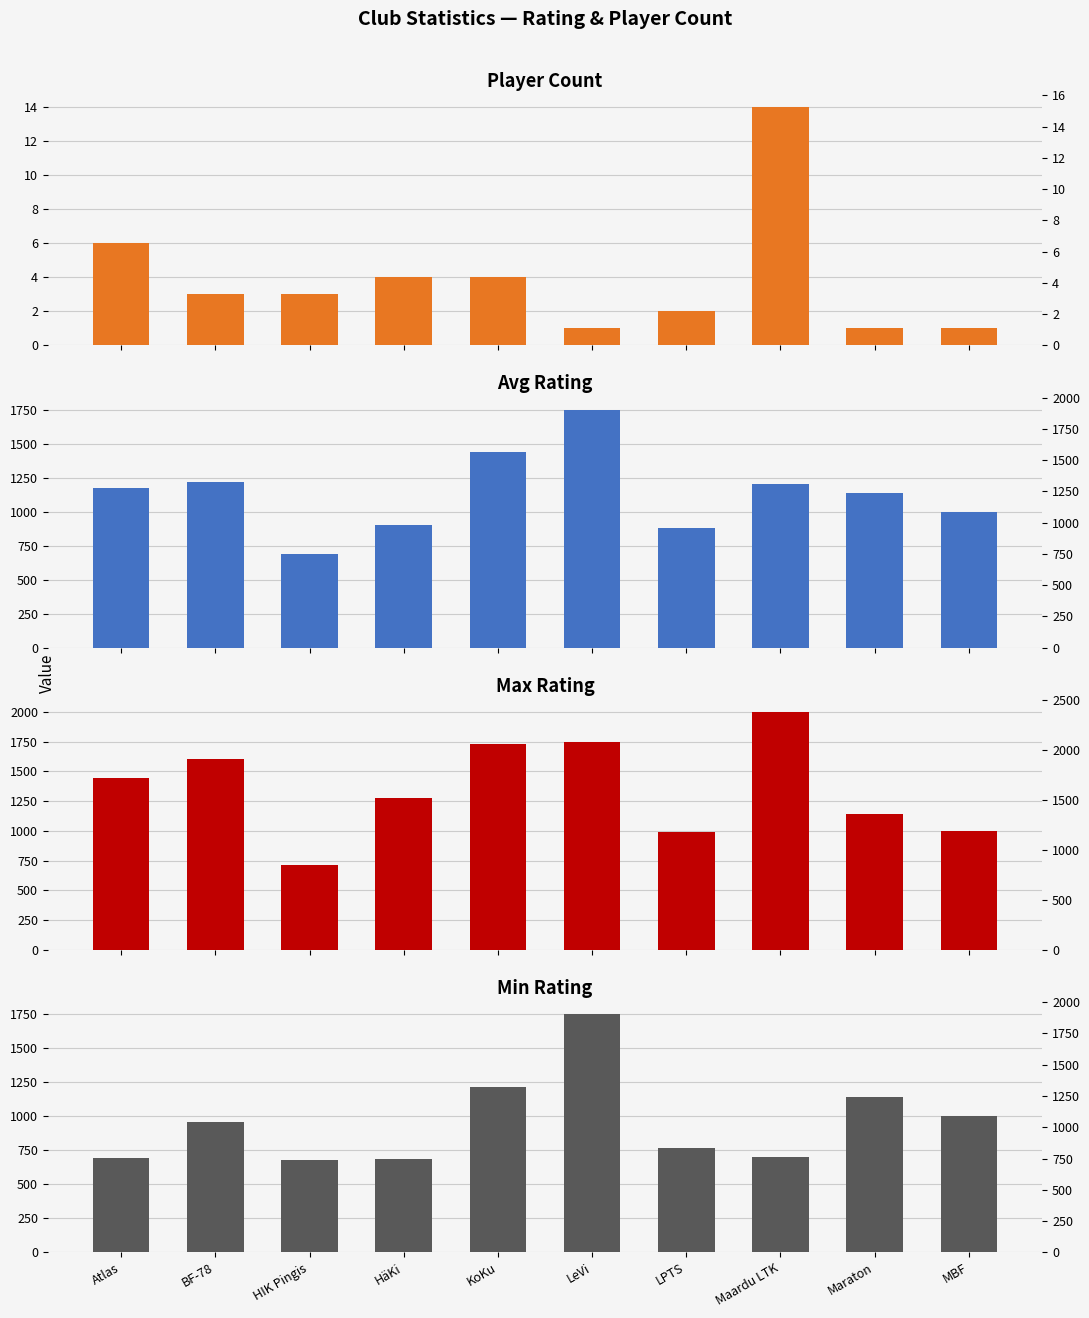

What are all the series names shown in the legend?

Player Count, Avg Rating, Max Rating, Min Rating